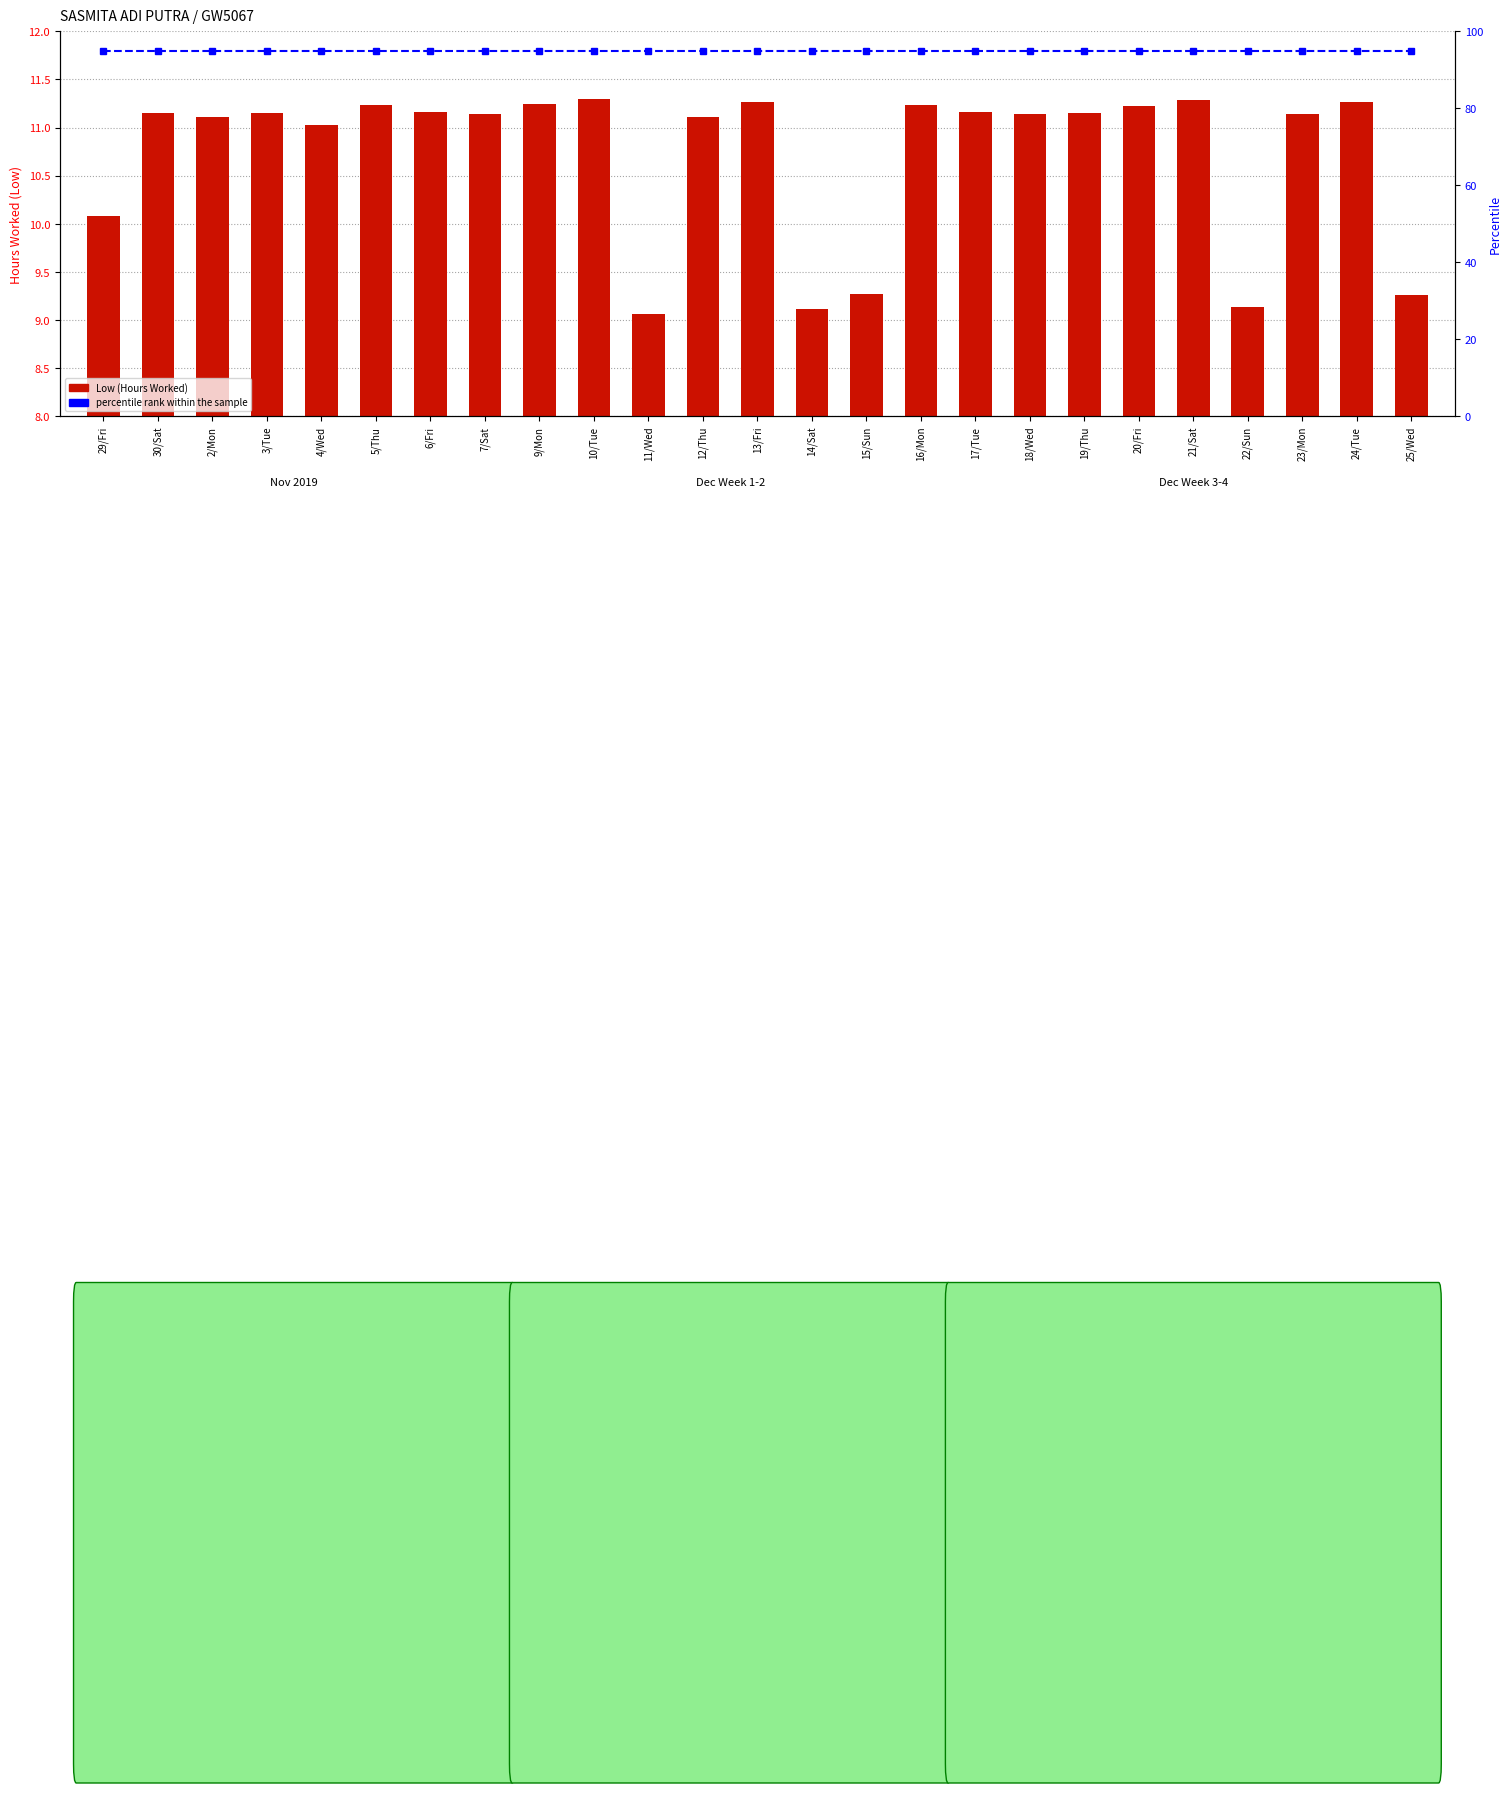

What is the label of the 21st bar from the right?

4/Wed